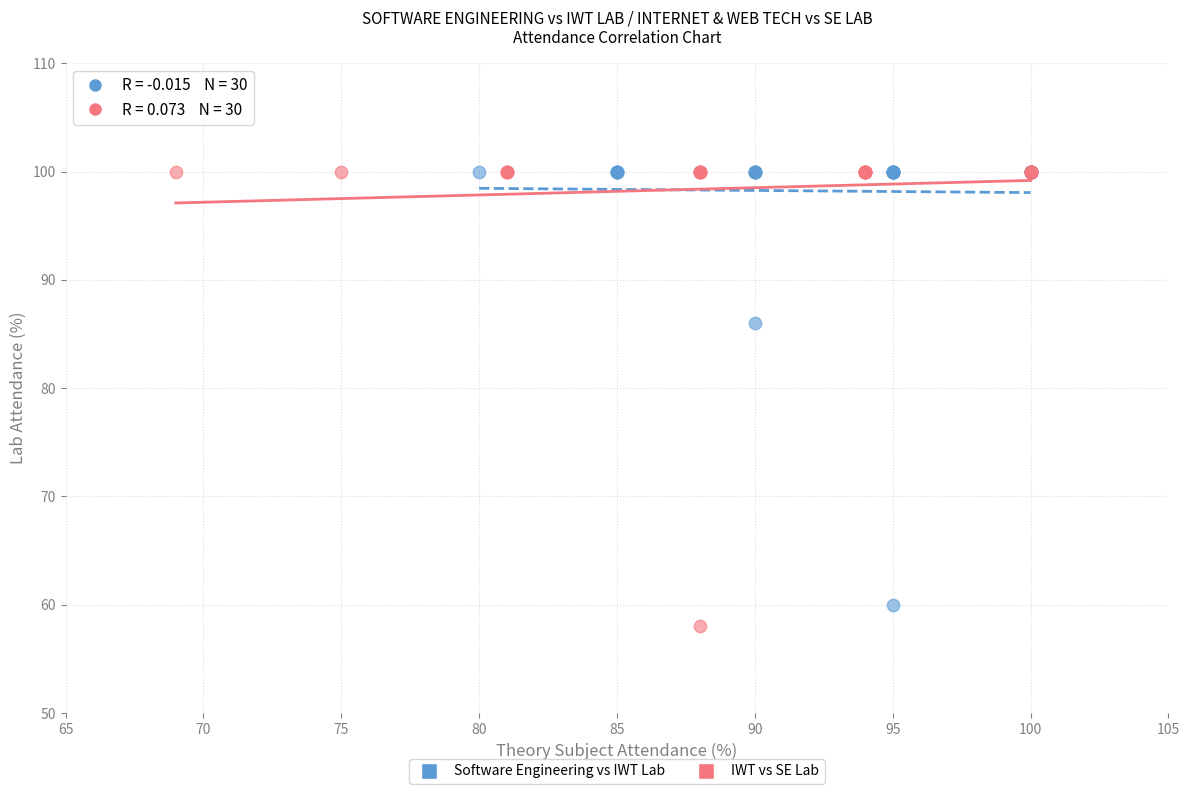

Which series reaches the minimum Y coordinate?

IWT vs SE Lab